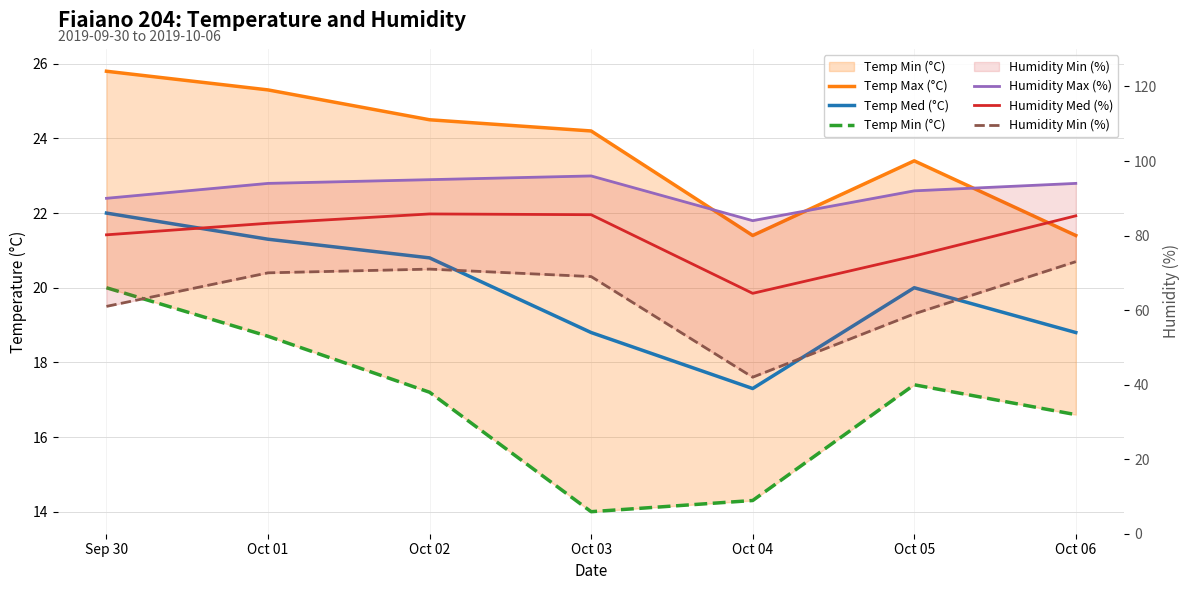

What are all the series names shown in the legend?

Temp Max (°C), Temp Med (°C), Temp Min (°C), Humidity Max (%), Humidity Med (%), Humidity Min (%)